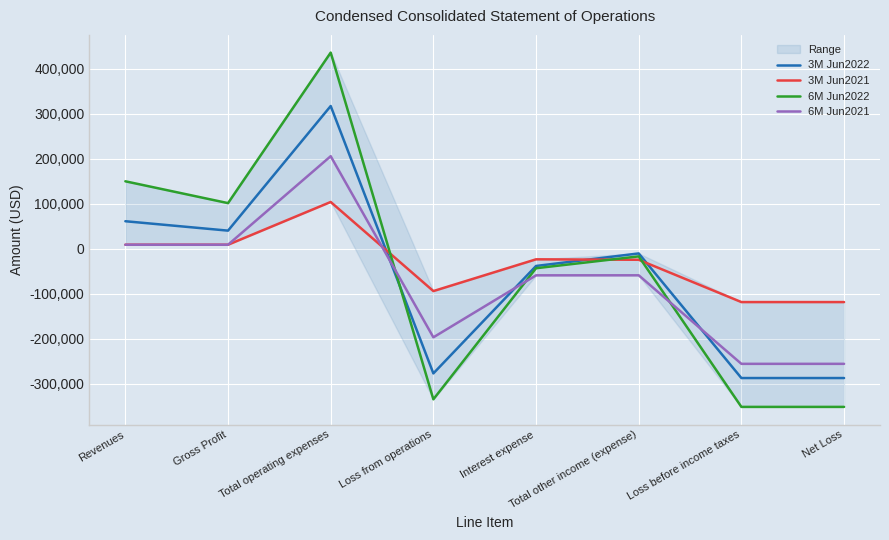

What are all the series names shown in the legend?

3M Jun2022, 3M Jun2021, 6M Jun2022, 6M Jun2021